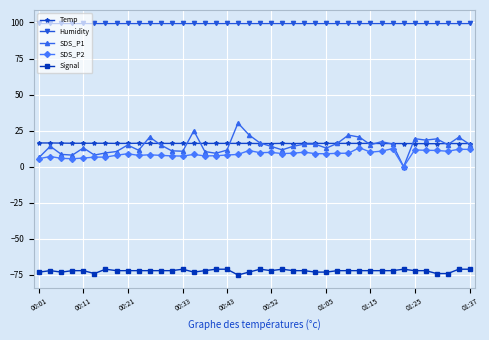

True or false: Humidity and SDS_P1 cross at least once.

False